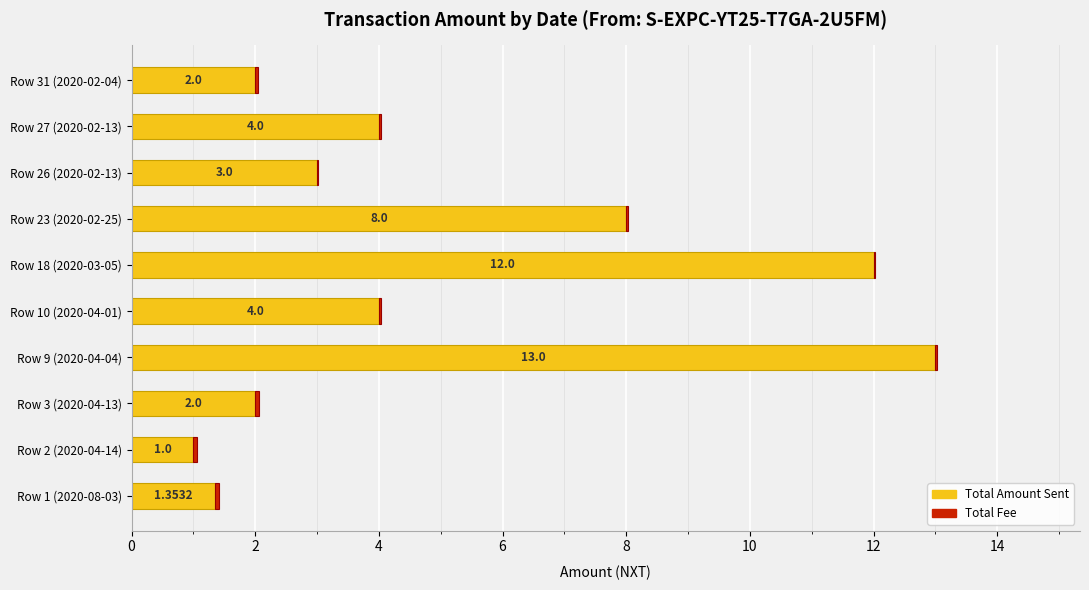

What is the sum of all Total Amount Sent values?

50.4